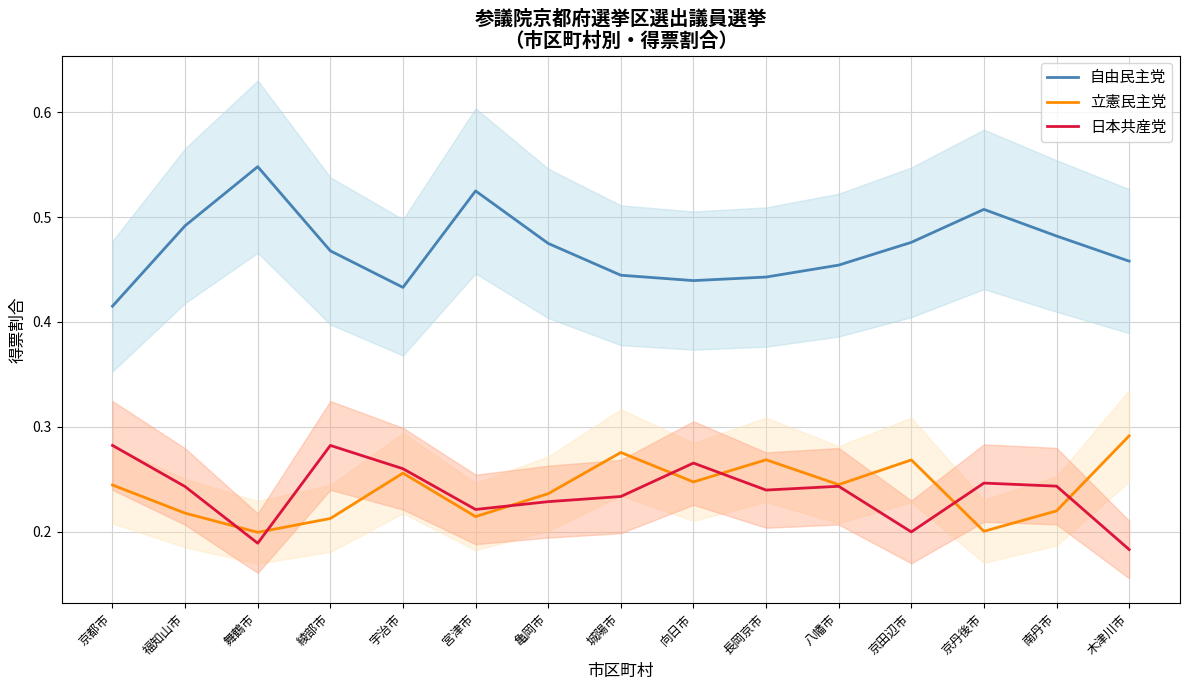

Which category has the highest value across all series?

舞鶴市